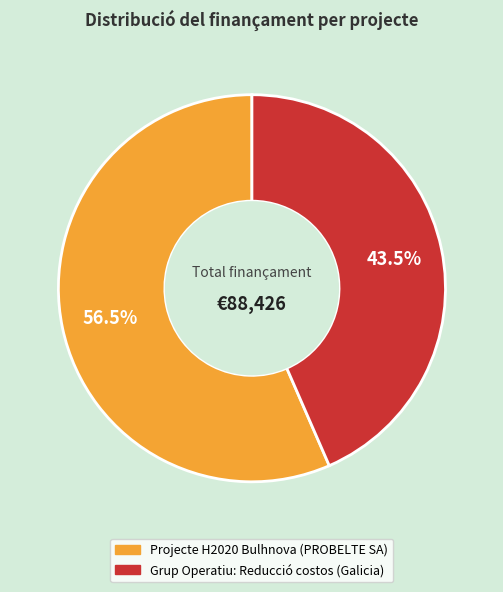

What percentage is NOT represented by Grup Operatiu: Reducció costos (Galicia)?

56.5%